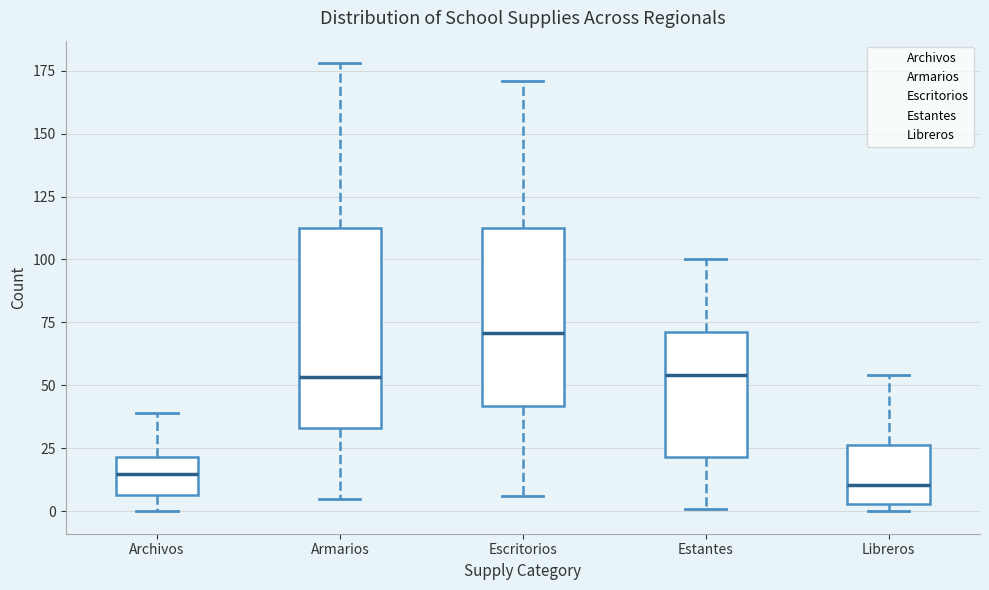

Which box is the tallest, from its lower edge to its upper edge?

Armarios